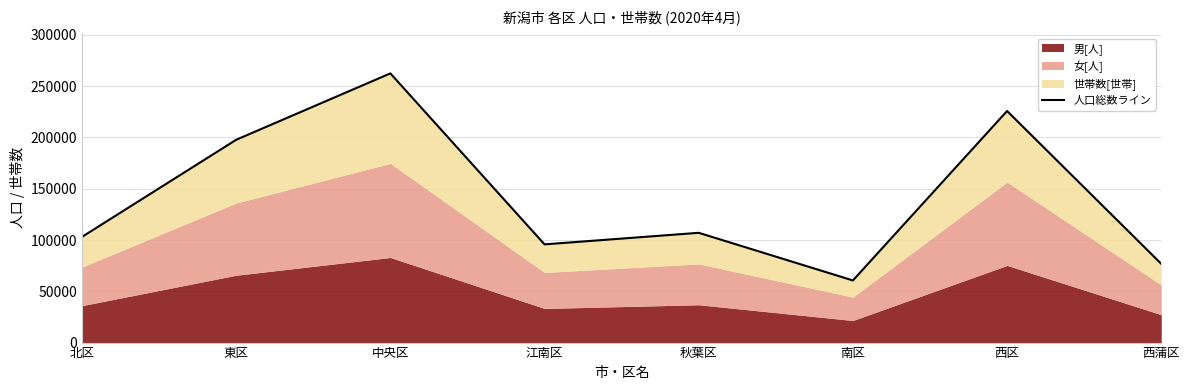

The value at 北区 is 166840. True or false?

False